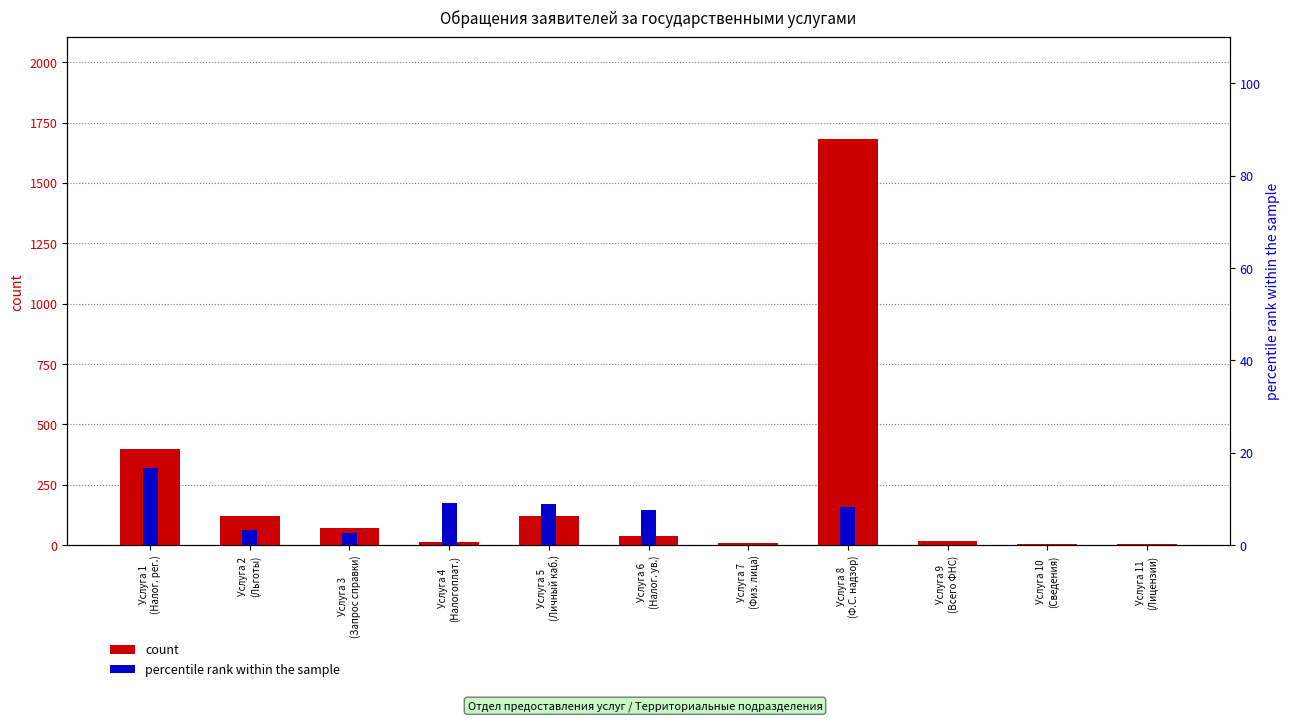

Which series has the largest total across all categories?

count